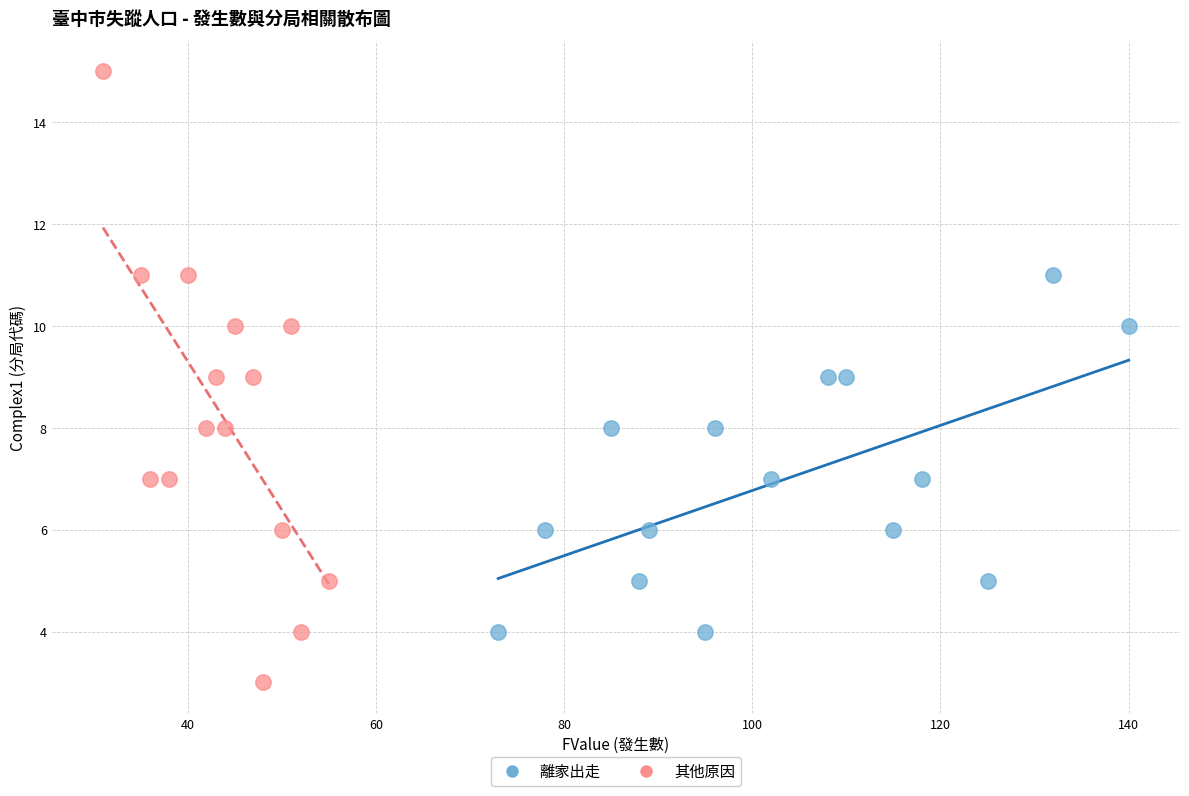

Which series contains the highest Y value?

其他原因